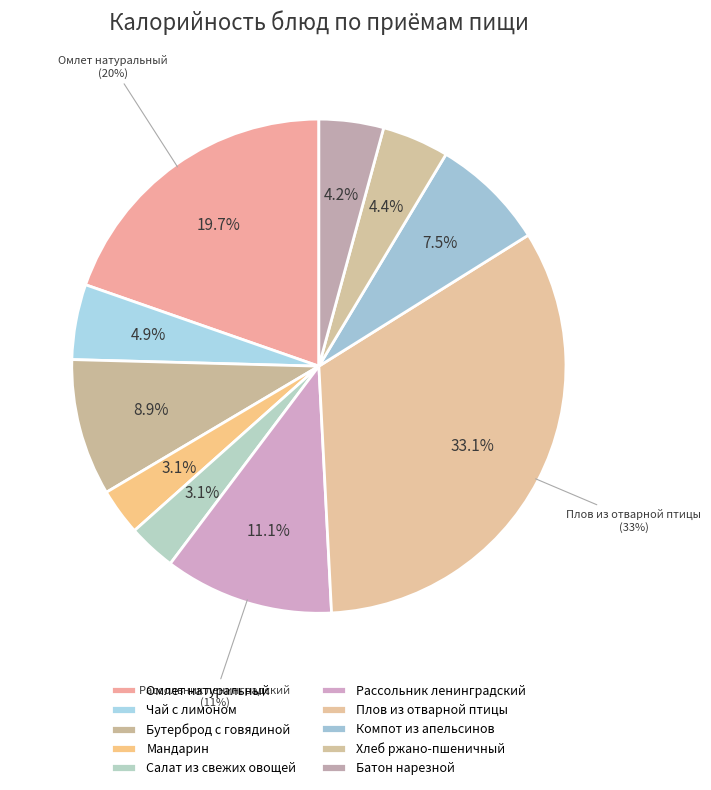

Is the sum of Омлет натуральный and Плов из отварной птицы greater than half?

Yes